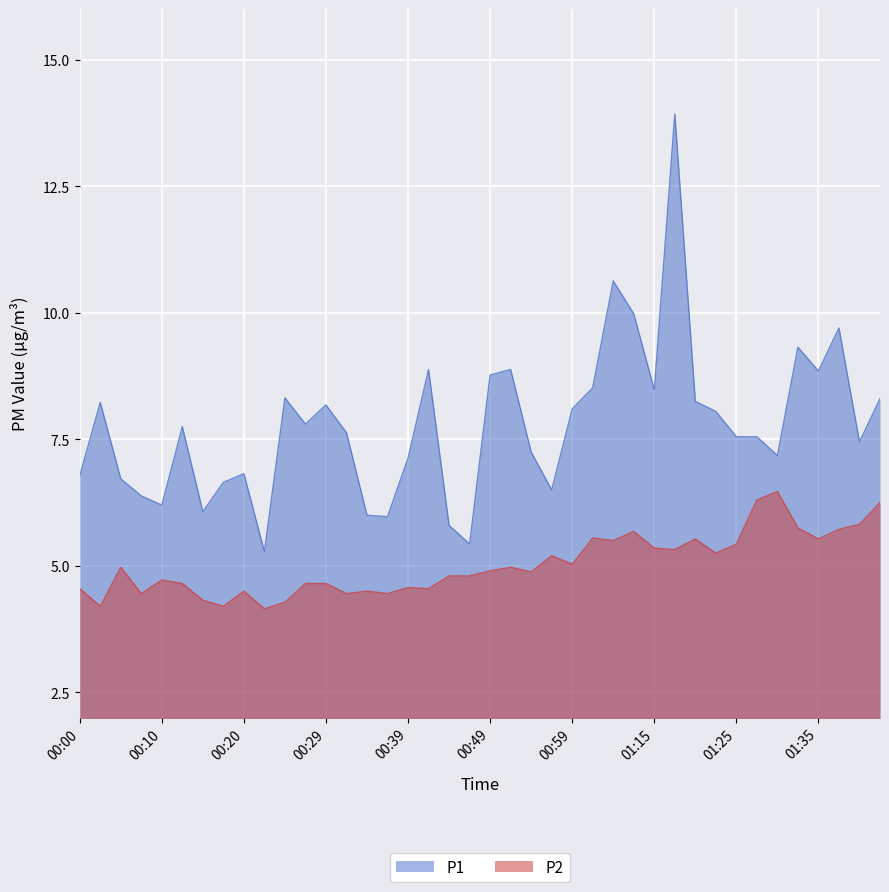

How many interior local peaks does the P2 series have?

11